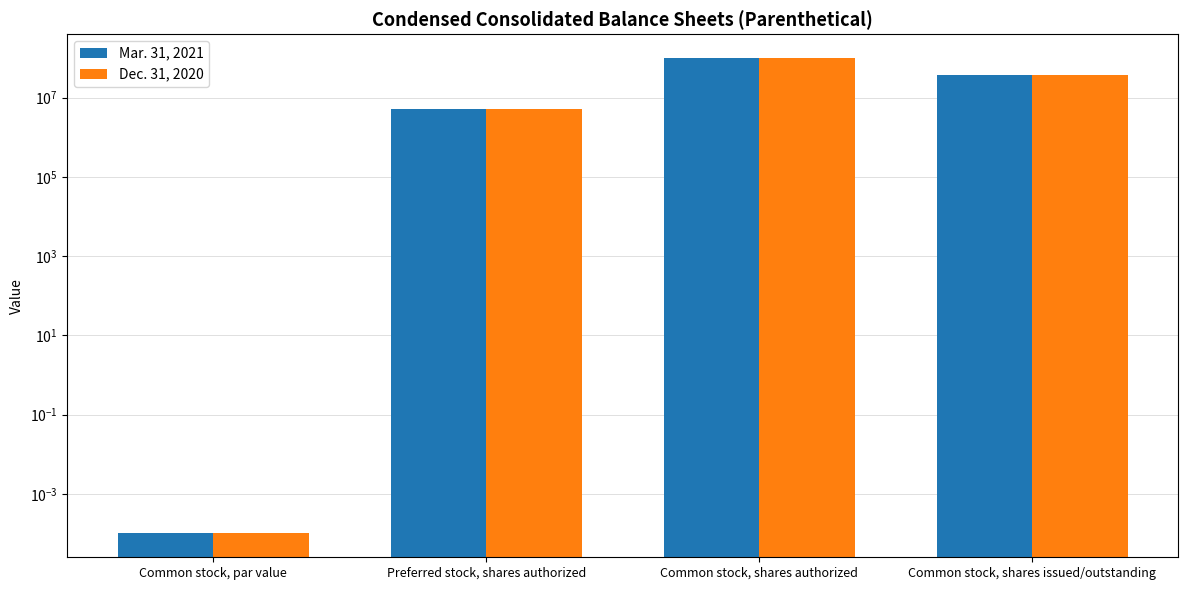

How many groups of bars are there?

4